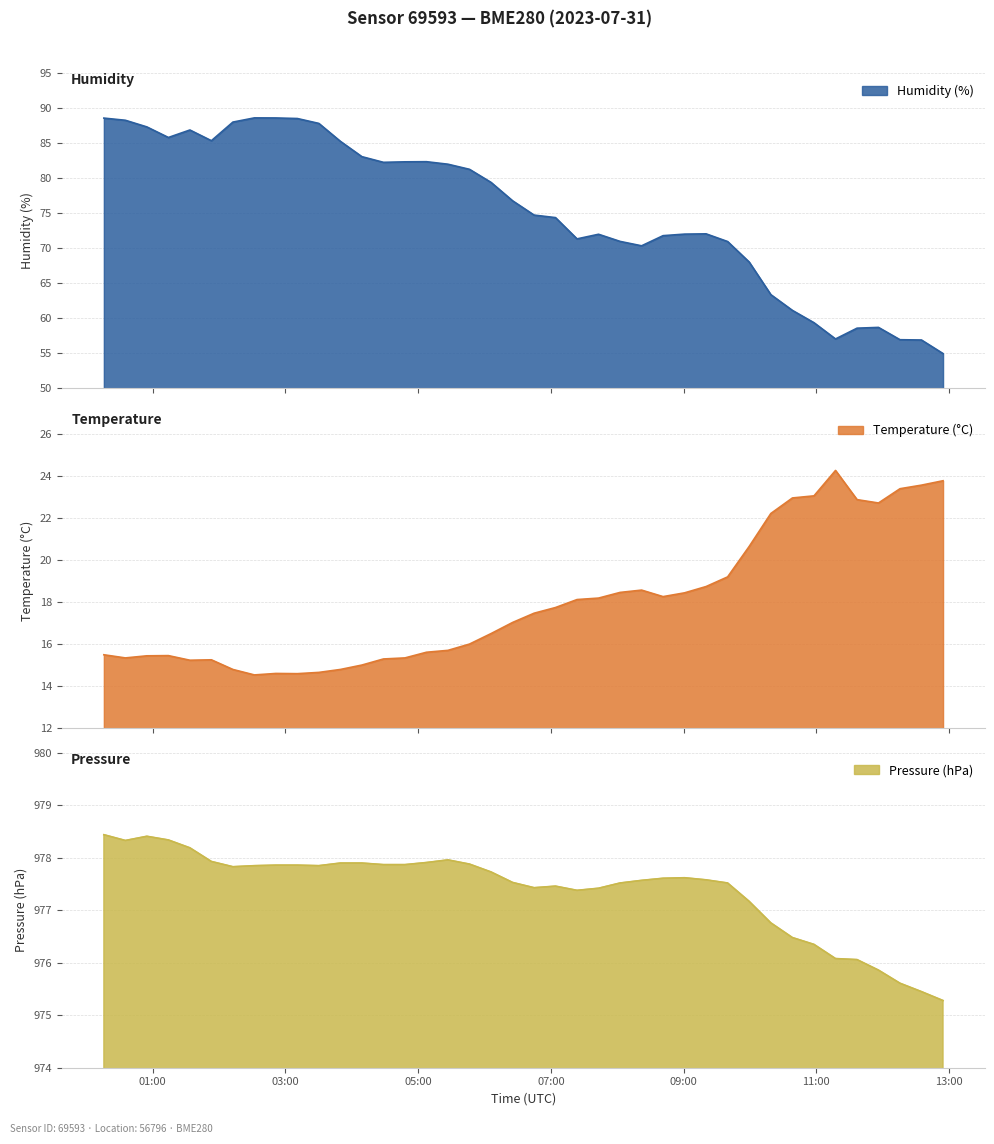

True or false: humidity and temperature intersect in this chart.

False